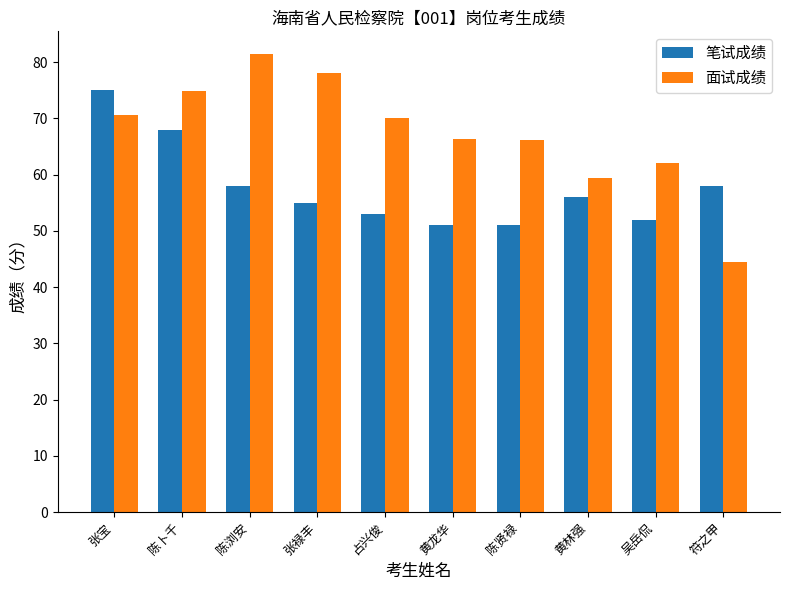

The 面试成绩 series shows 113.1 at 张禄丰. True or false?

False